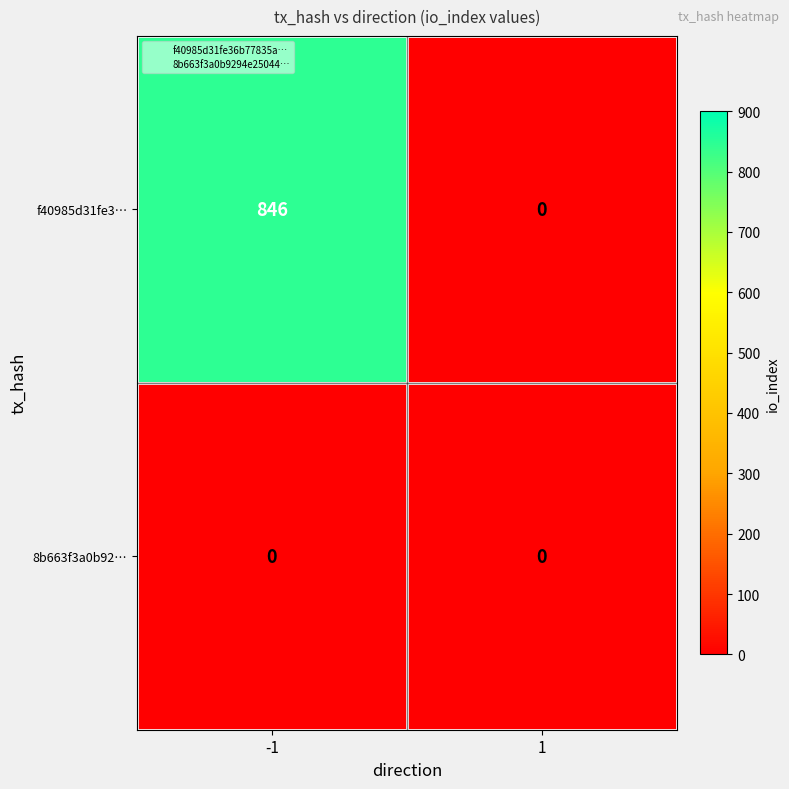

Rank the series by their maximum value, from lowest to highest.

8b663f3a0b92…, f40985d31fe3…